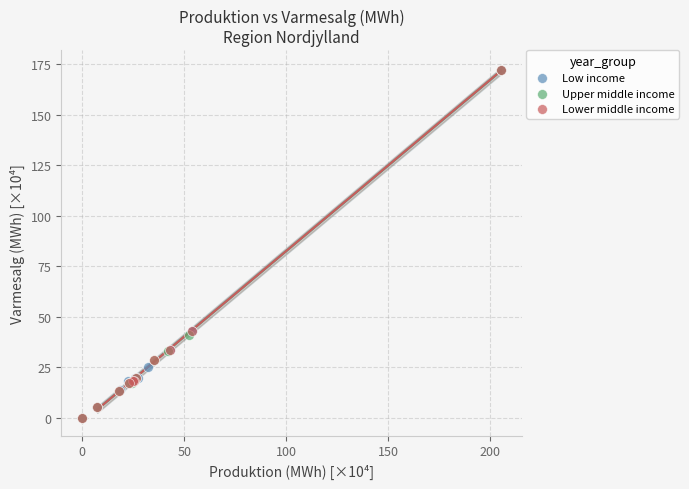

What are all the series names shown in the legend?

Low income, Upper middle income, Lower middle income